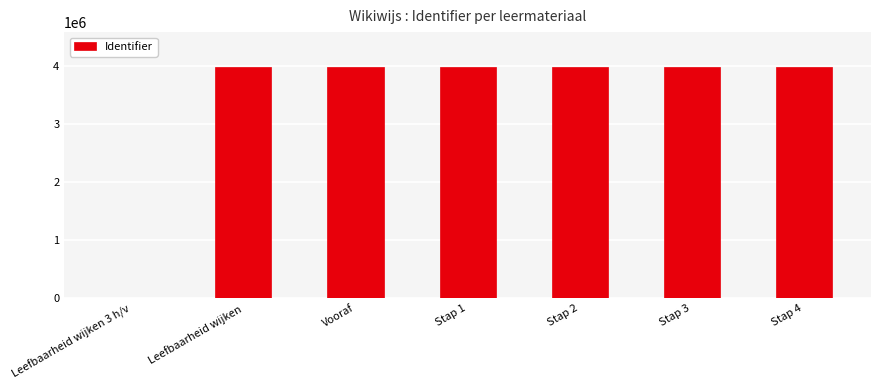

What is the greatest value displayed?

3984114